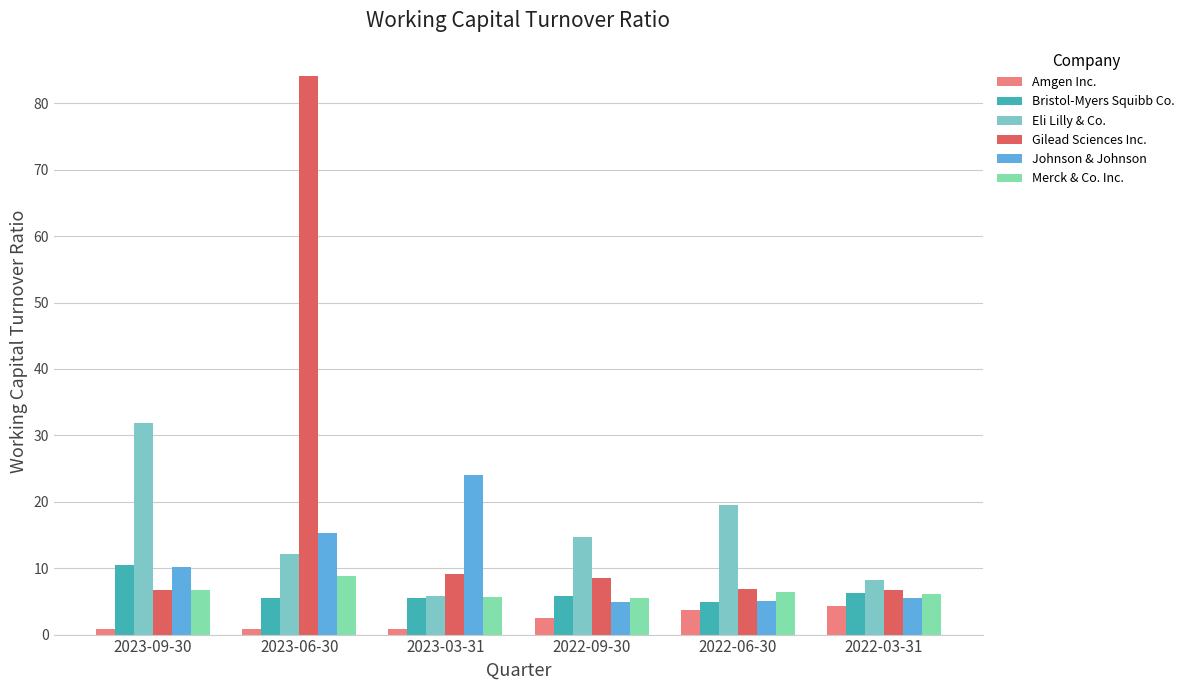

At which label is Gilead Sciences Inc. closest to 45?

2023-03-31